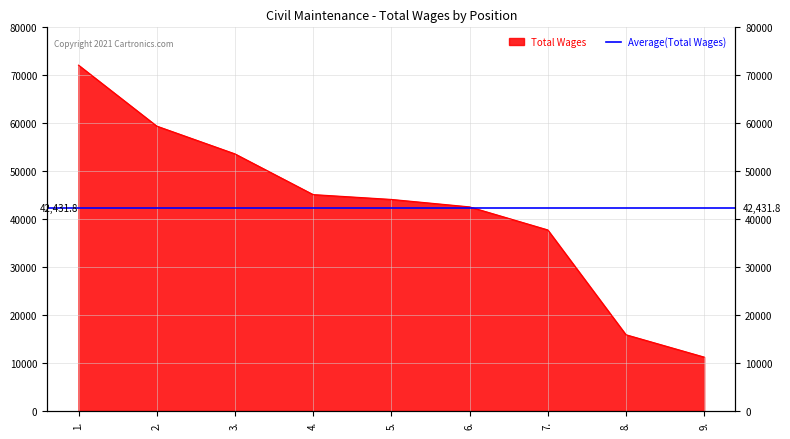

Which label corresponds to the largest value in the chart?

1.